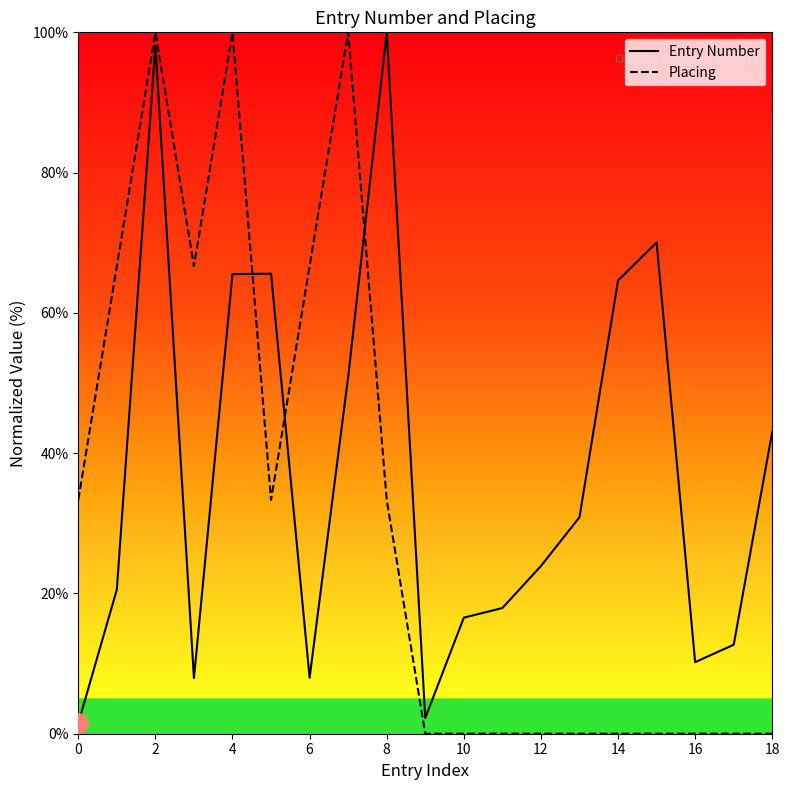

Which series ends up on top after the final intersection of Placing and Entry Number?

Entry Number